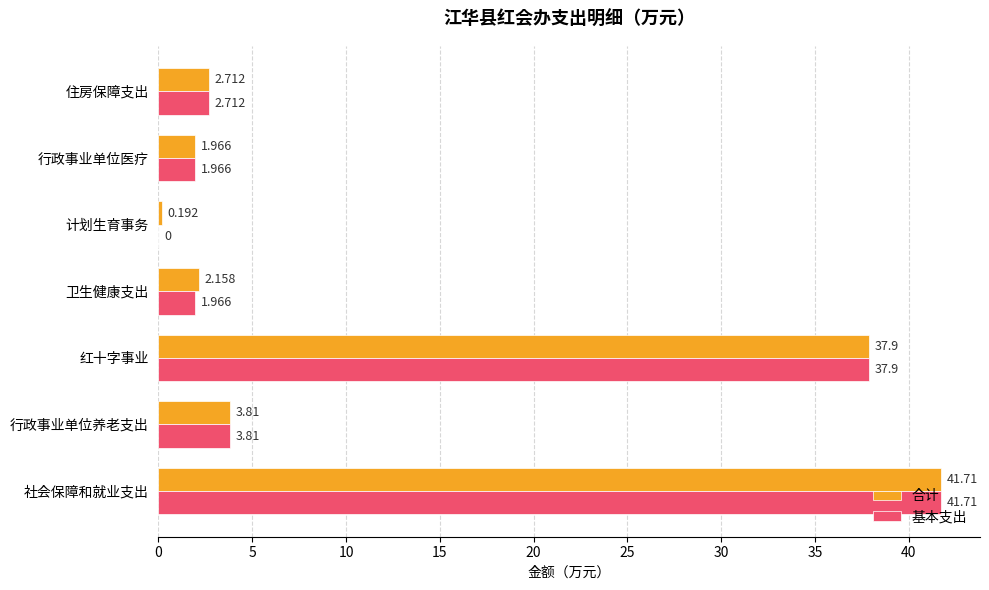

Which category has the highest value across all series?

社会保障和就业支出